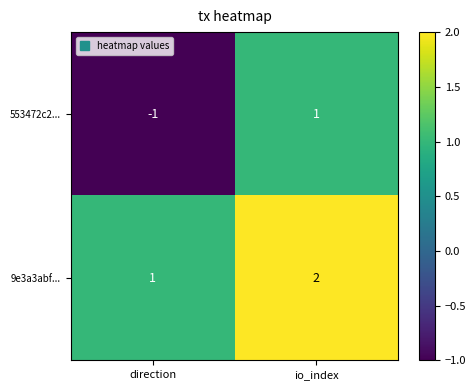

What is the sum of the 9e3a3abf... values at io_index and direction?

3